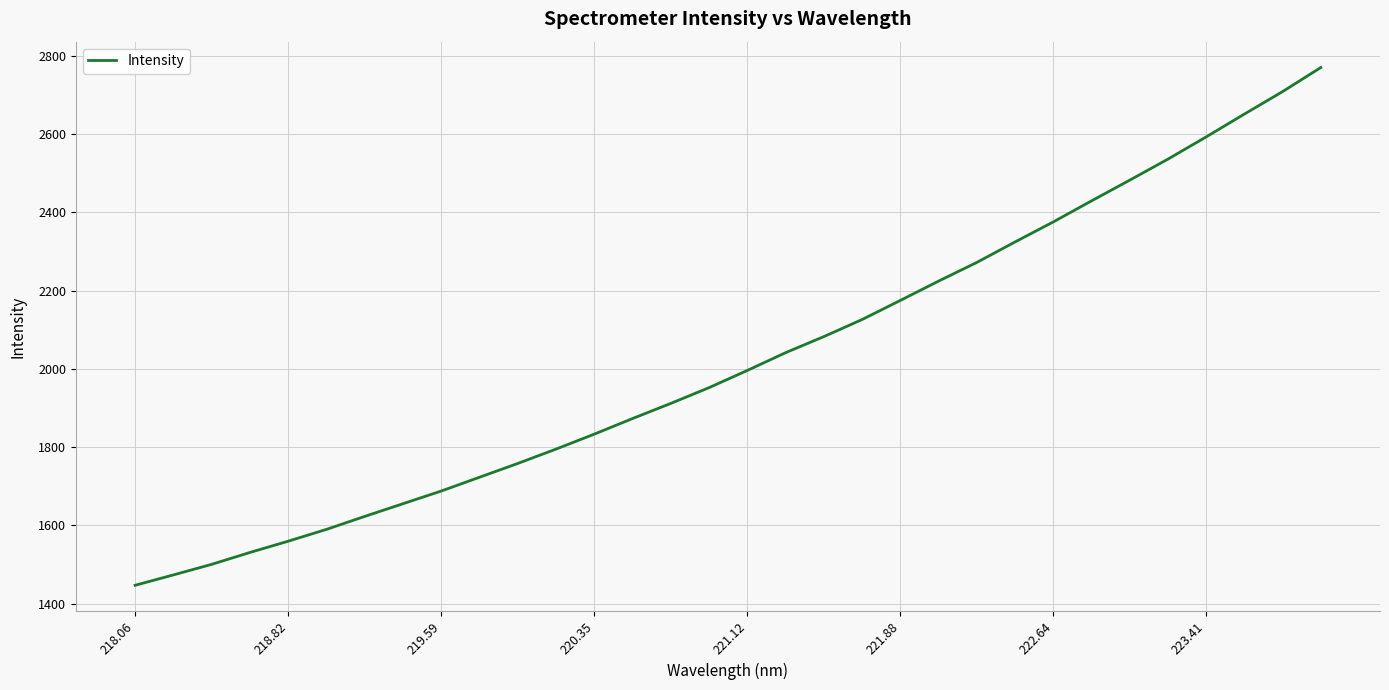

What is the minimum value shown in the chart?

1446.6